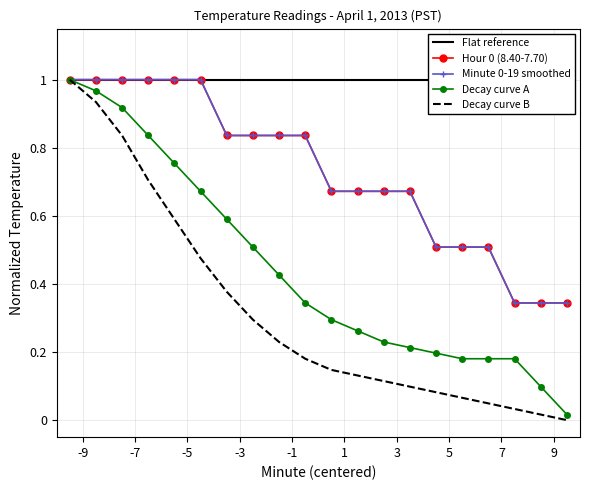

What is the maximum value shown in the chart?

1.0